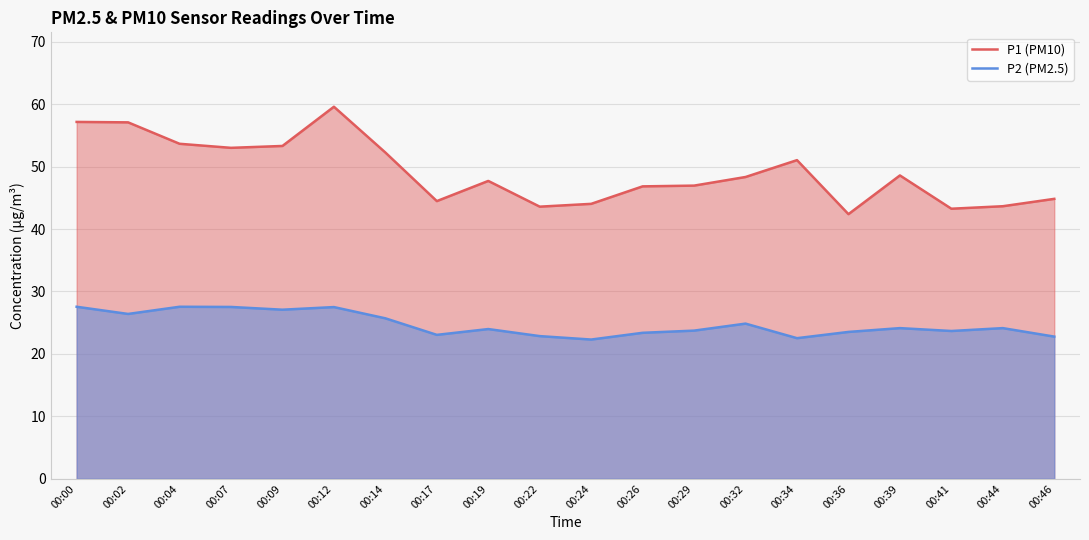

Reading left to right, extract all data points from this chart.

P1 (PM10): 00:00=57.1	00:02=57.1	00:04=53.6	00:07=53.0	00:09=53.3	00:12=59.6	00:14=52.2	00:17=44.5	00:19=47.7	00:22=43.6	00:24=44.0	00:26=46.8	00:29=47.0	00:32=48.3	00:34=51.0	00:36=42.4	00:39=48.6	00:41=43.2	00:44=43.6	00:46=44.8
P2 (PM2.5): 00:00=27.6	00:02=26.4	00:04=27.6	00:07=27.5	00:09=27.1	00:12=27.5	00:14=25.7	00:17=23.1	00:19=24.0	00:22=22.9	00:24=22.3	00:26=23.4	00:29=23.7	00:32=24.9	00:34=22.5	00:36=23.5	00:39=24.1	00:41=23.7	00:44=24.1	00:46=22.8